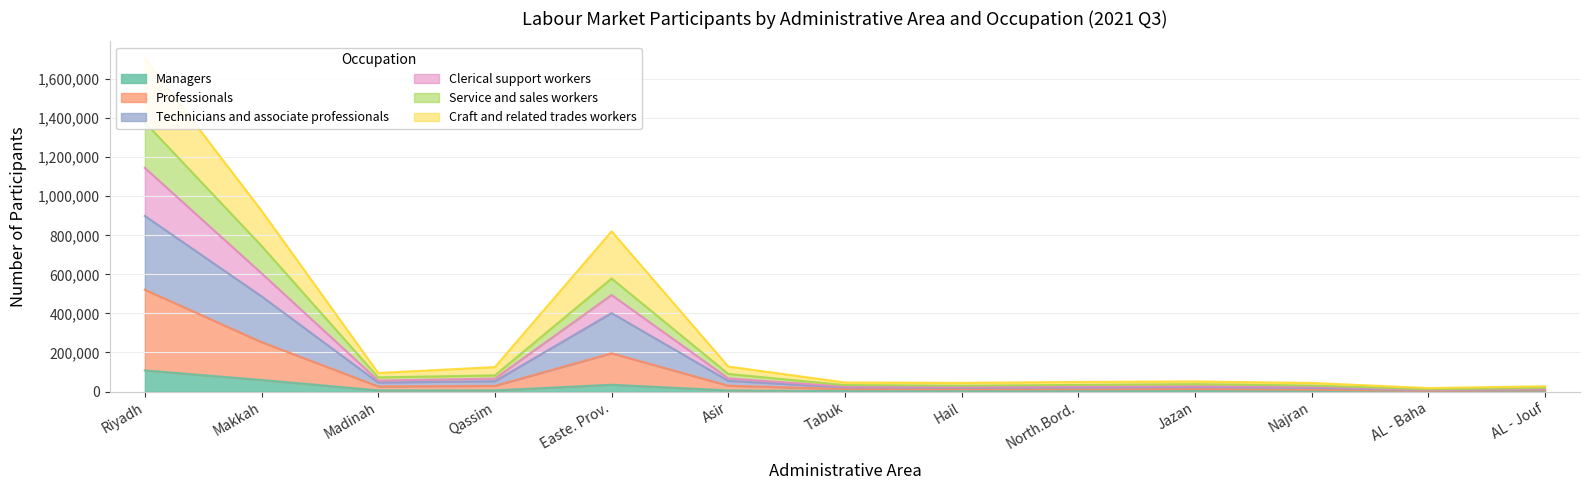

Is it true that Managers equals 59320 at Makkah?

True